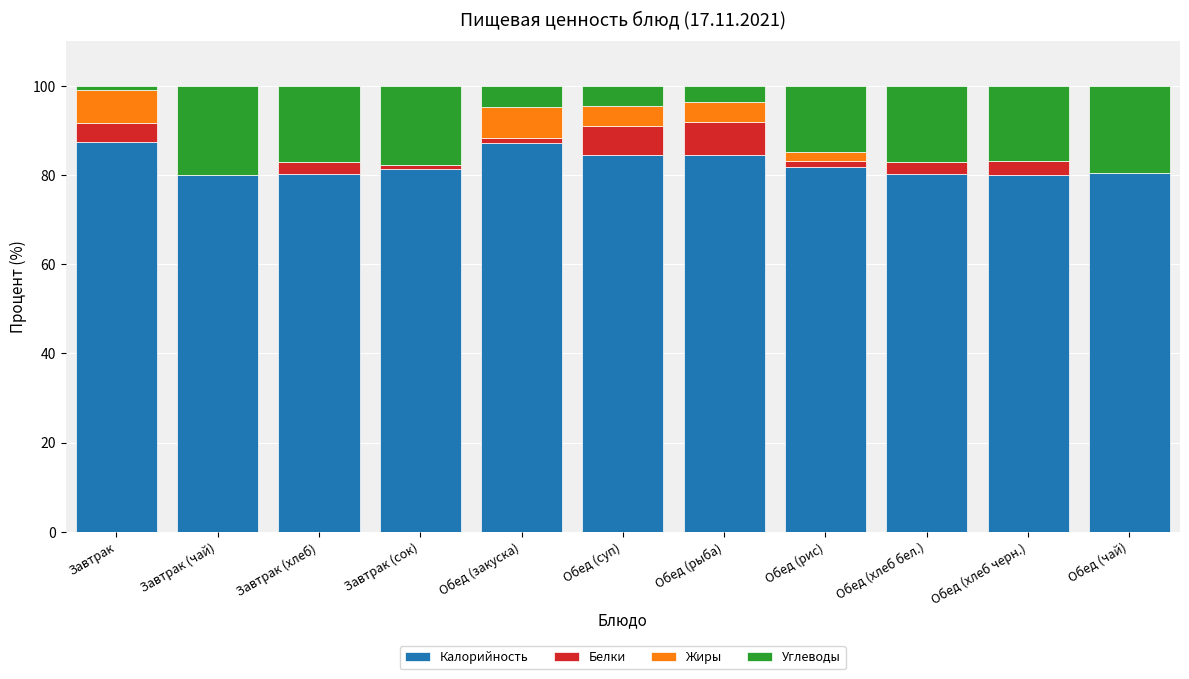

What is the highest value of the Калорийность series?

87.5